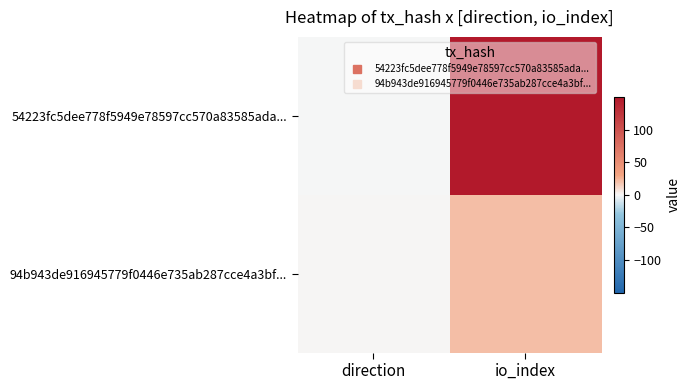

Which series has the widest spread of values?

54223fc5dee778f5949e78597cc570a83585ada...